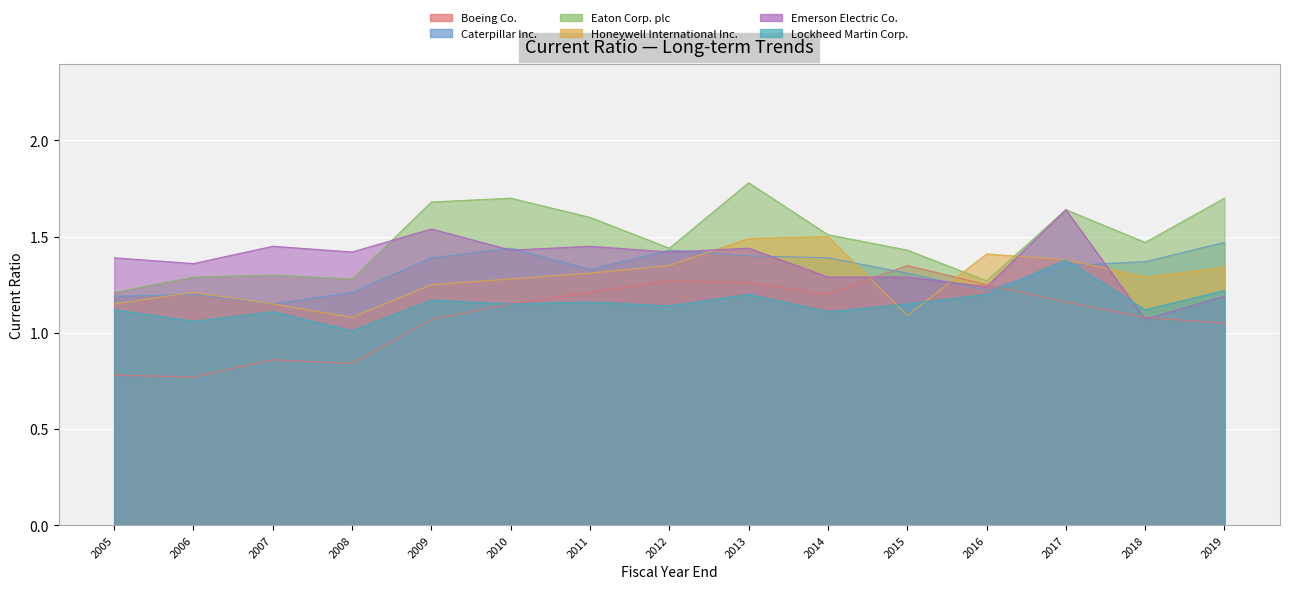

What is the difference between the Eaton Corp. plc values at 2017 and 2010?

0.1